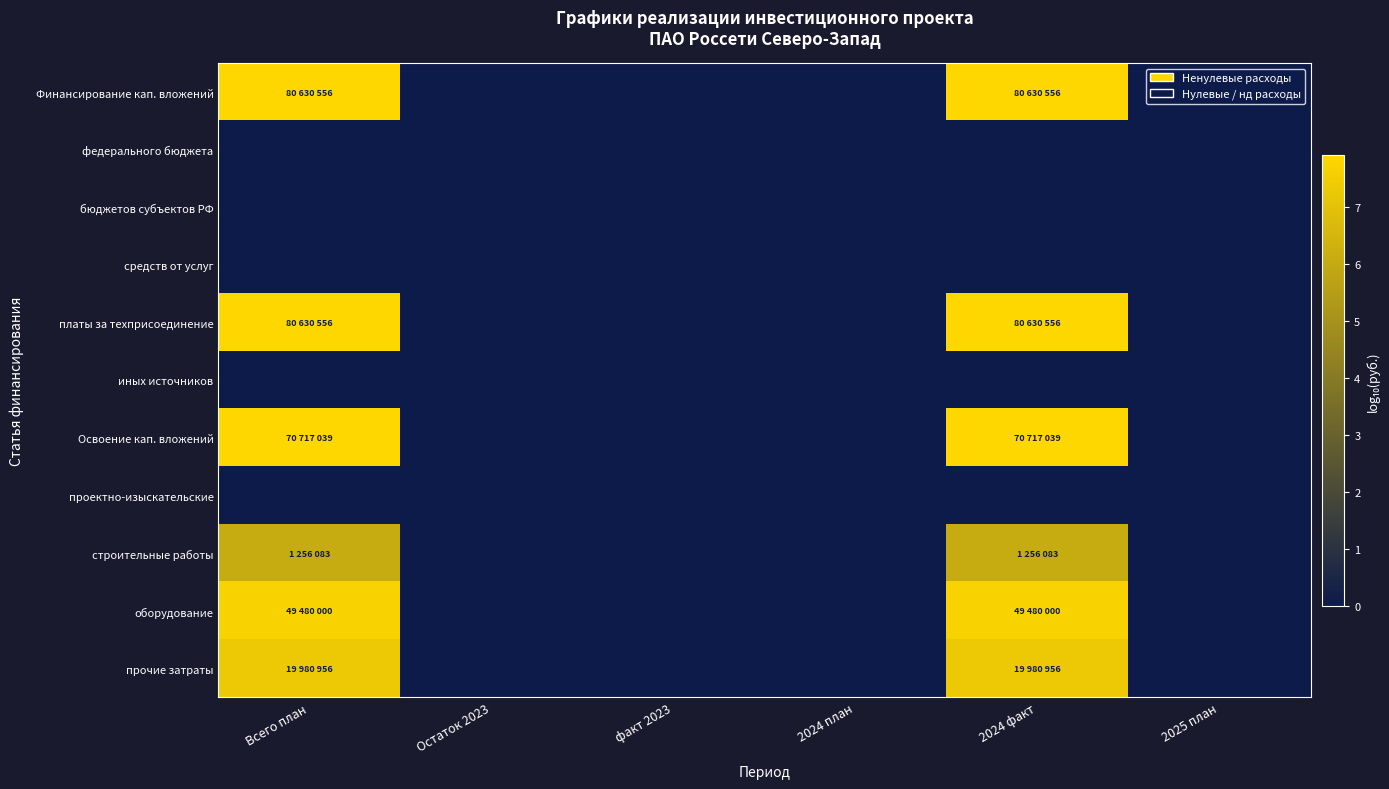

List the series in order of their peak value, lowest first.

федерального бюджета, бюджетов субъектов РФ, средств от услуг, иных источников, проектно-изыскательские, строительные работы, прочие затраты, оборудование, Освоение кап. вложений, Финансирование кап. вложений, платы за техприсоединение